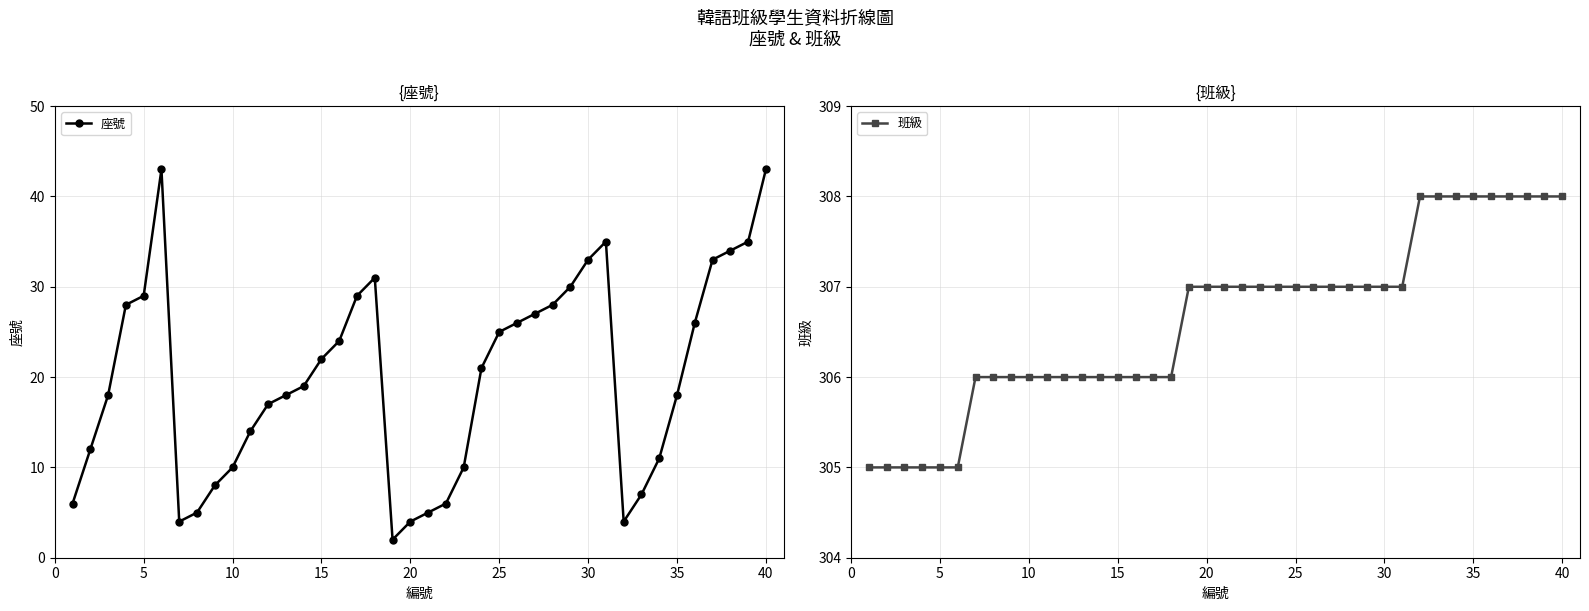

What are all the series names shown in the legend?

座號, 班級